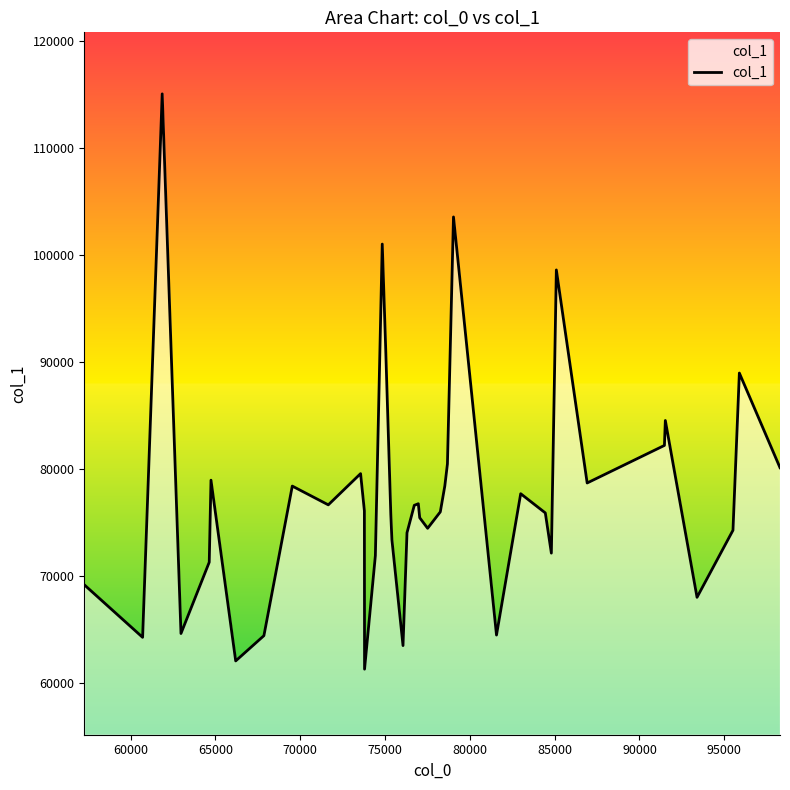

What is the greatest value displayed?

115027